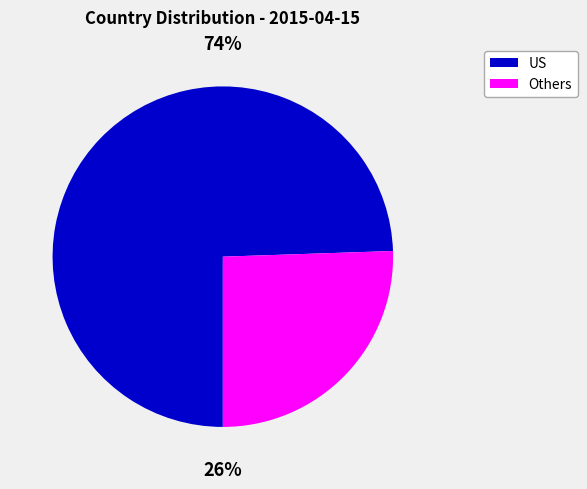

True or false: US accounts for 74% of the total.

True